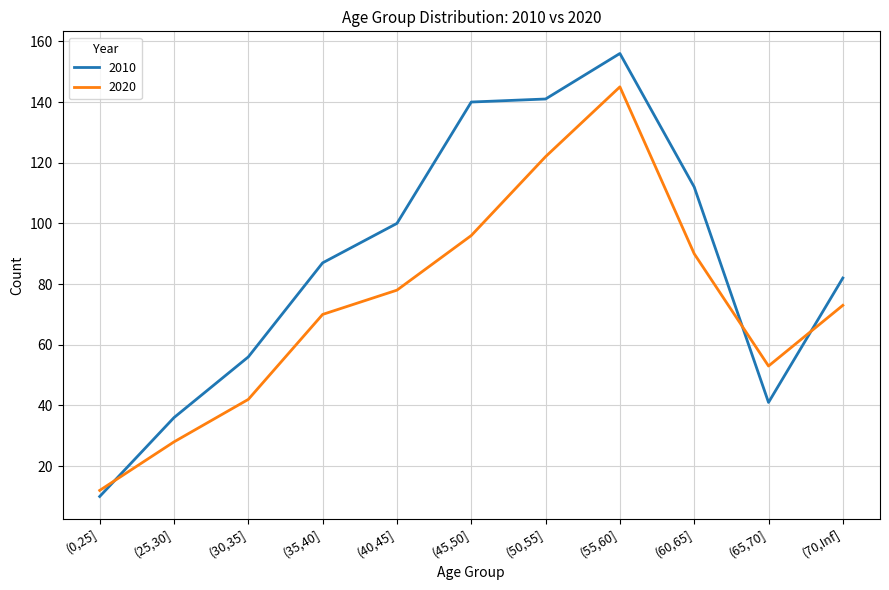

Rank the series by their maximum value, from highest to lowest.

2010, 2020